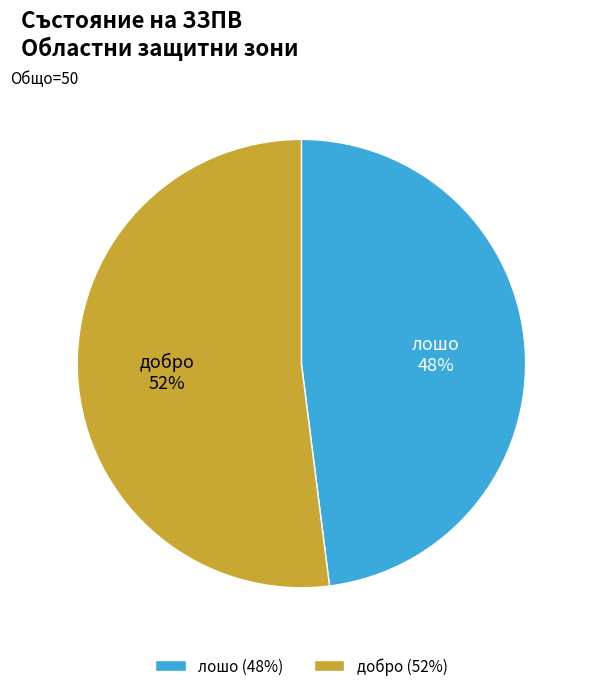

Do добро and лошо together represent more than half of the pie?

Yes